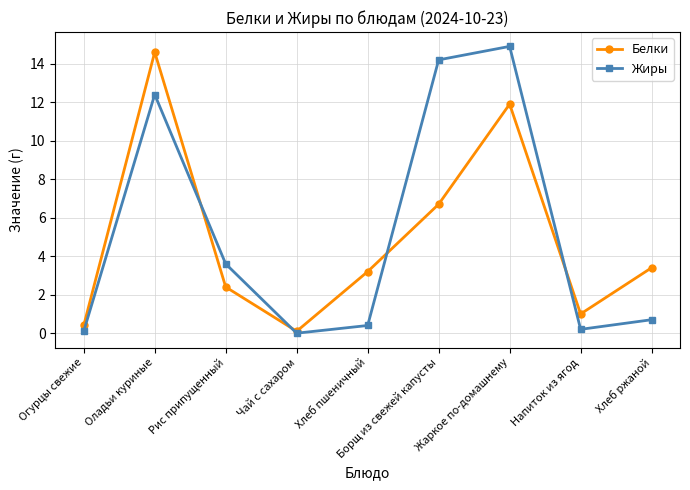

Which category has the highest value in the Белки series?

Оладьи куриные